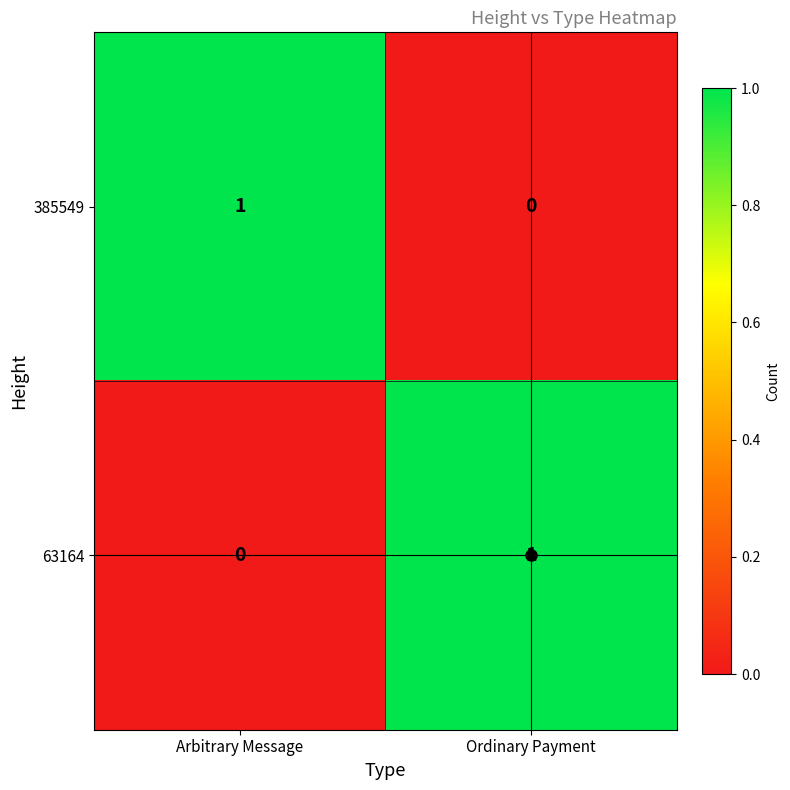

How many categories are shown in the chart?

2